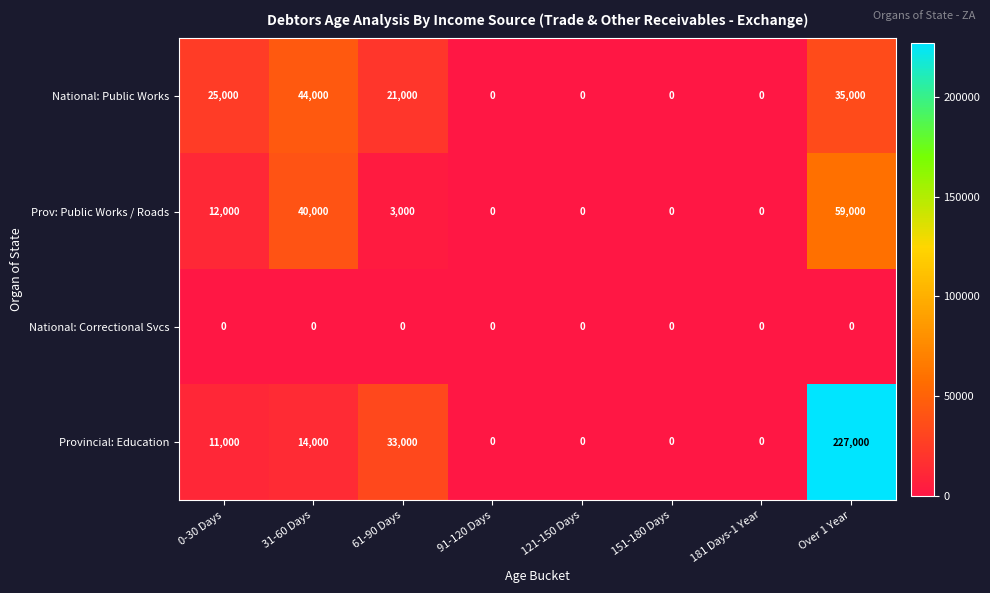

The National: Public Works series shows 21000 at 61-90 Days. True or false?

True